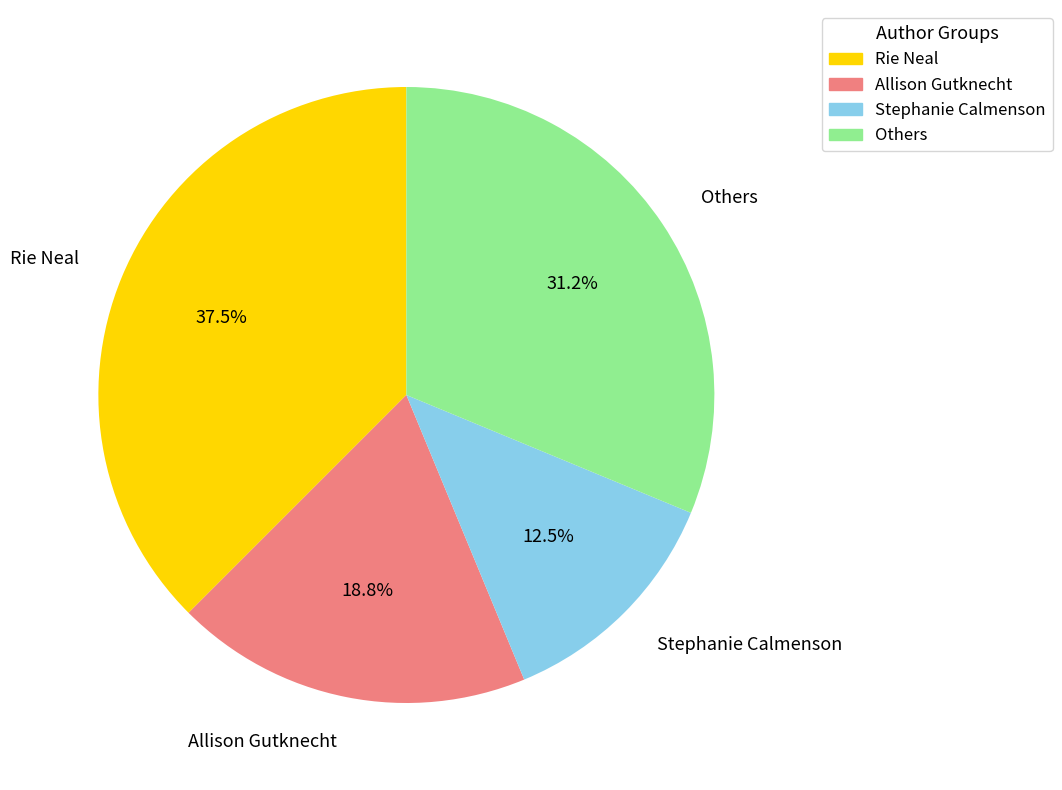

Count the number of slices in the pie.

4